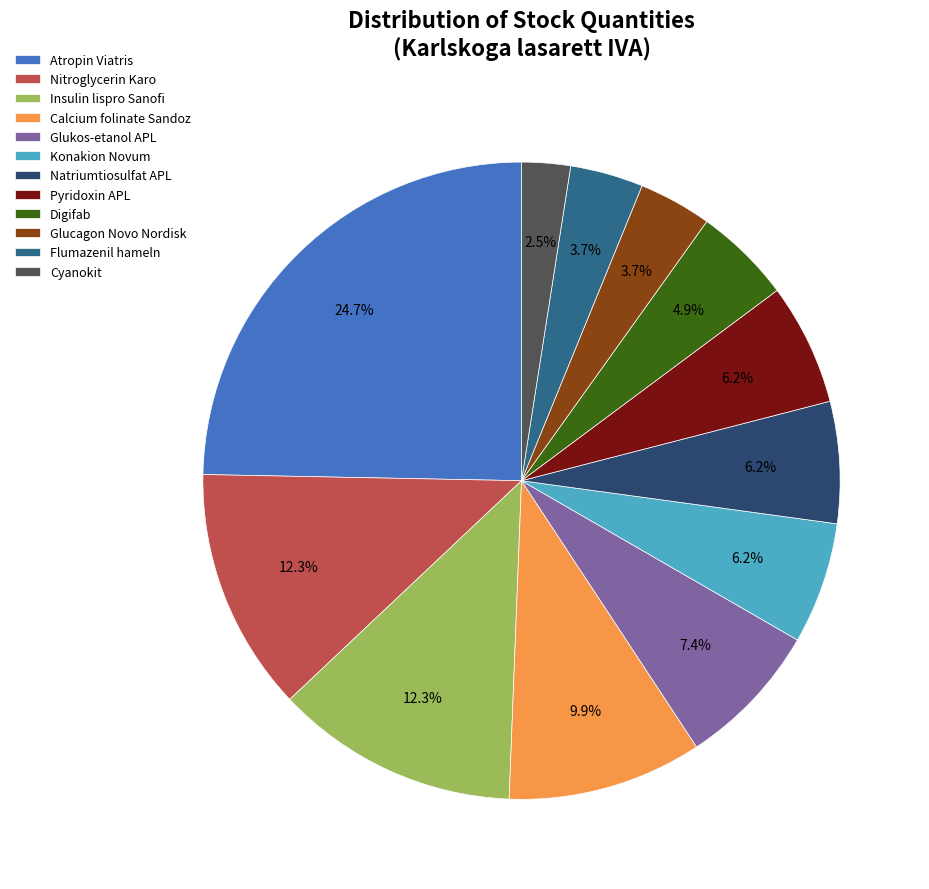

Is Glukos-etanol APL the majority of the pie?

No